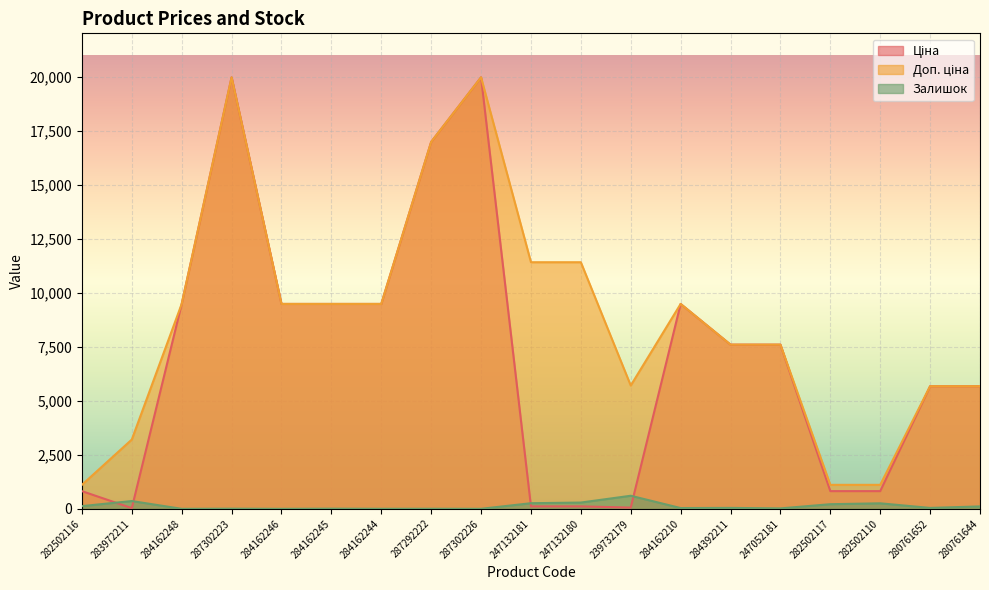

List the series in order of their peak value, highest first.

Ціна, Доп. ціна, Залишок